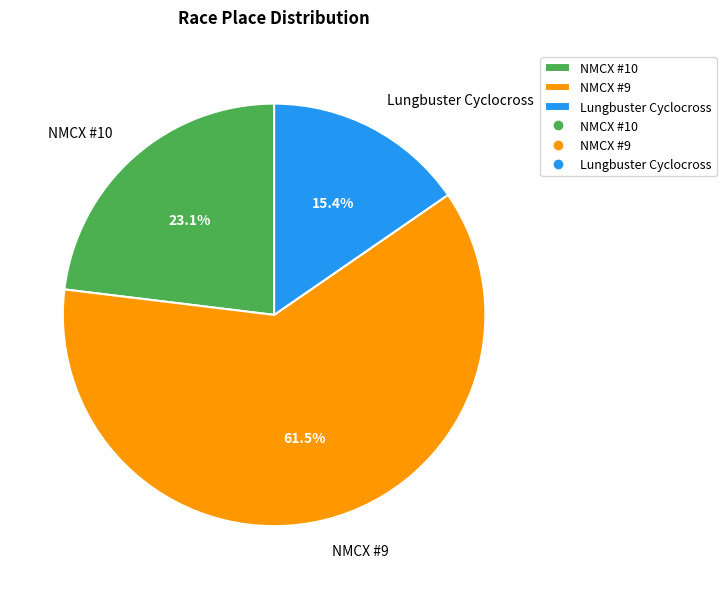

Which slice represents more than half of the pie?

NMCX #9